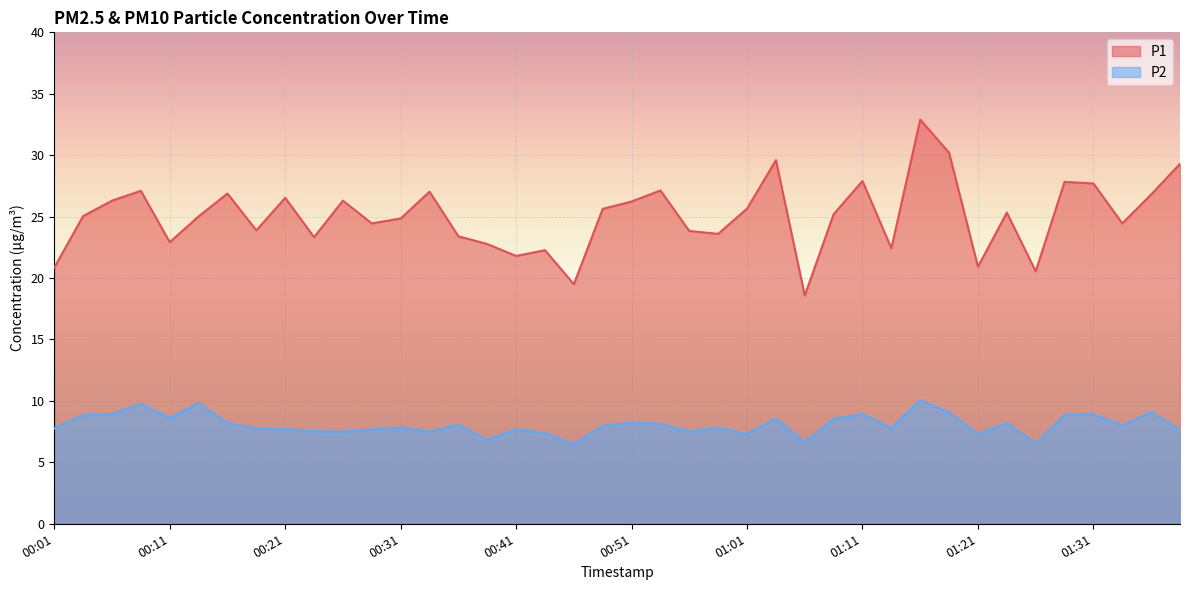

At how many categories does at least one series exceed 15?

40